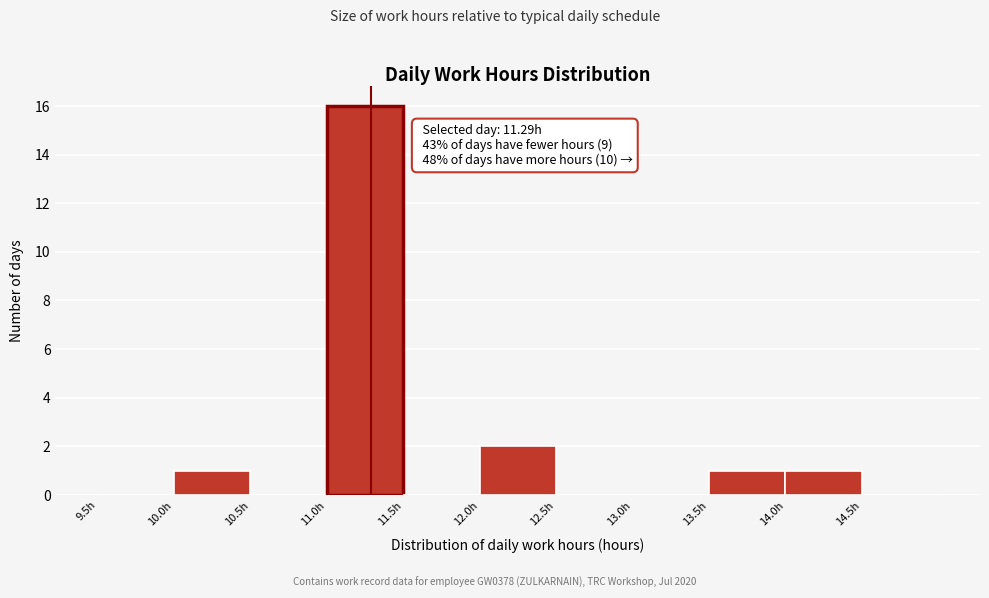

Over which range of the x-axis is the bar tallest?

11.0 to 11.5